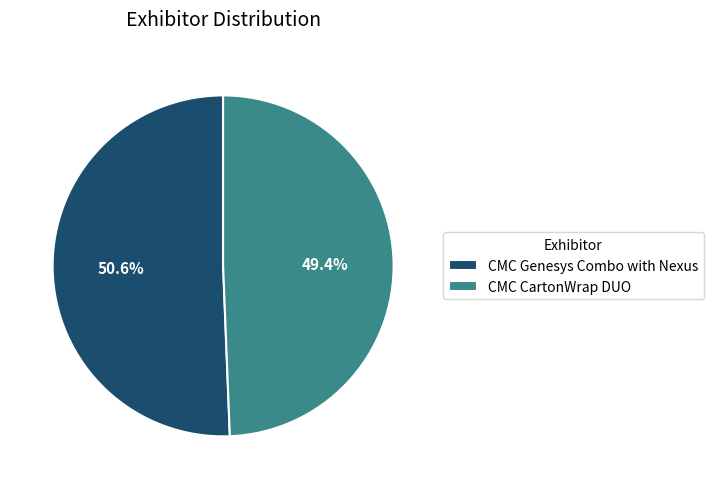

What percentage is NOT represented by CMC Genesys Combo with Nexus?

49.4%